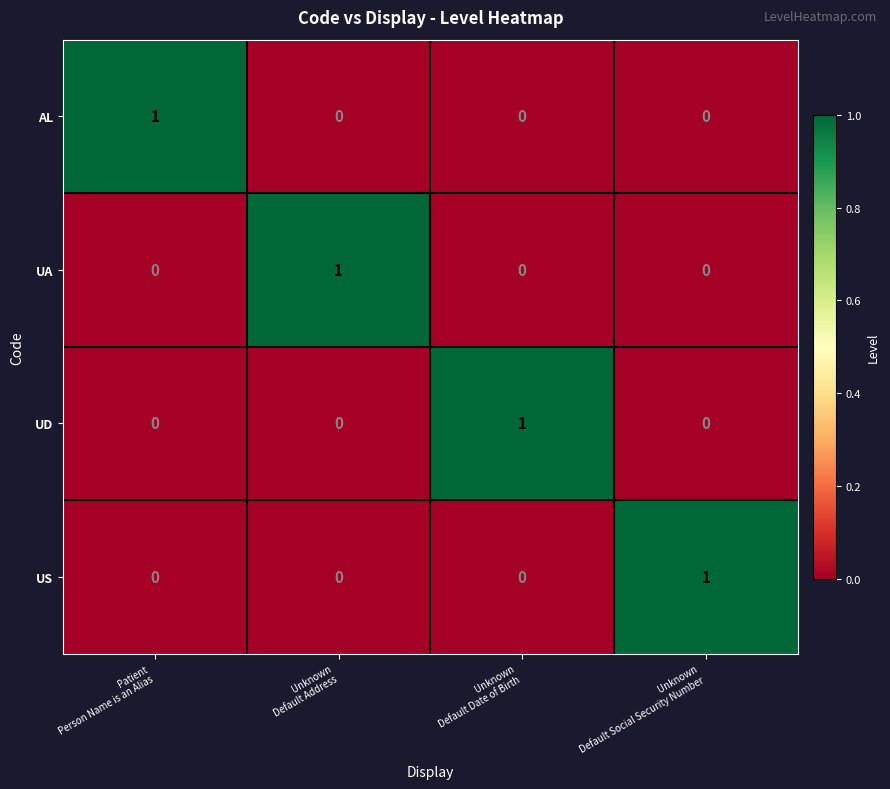

At how many categories does at least one series exceed 0?

4